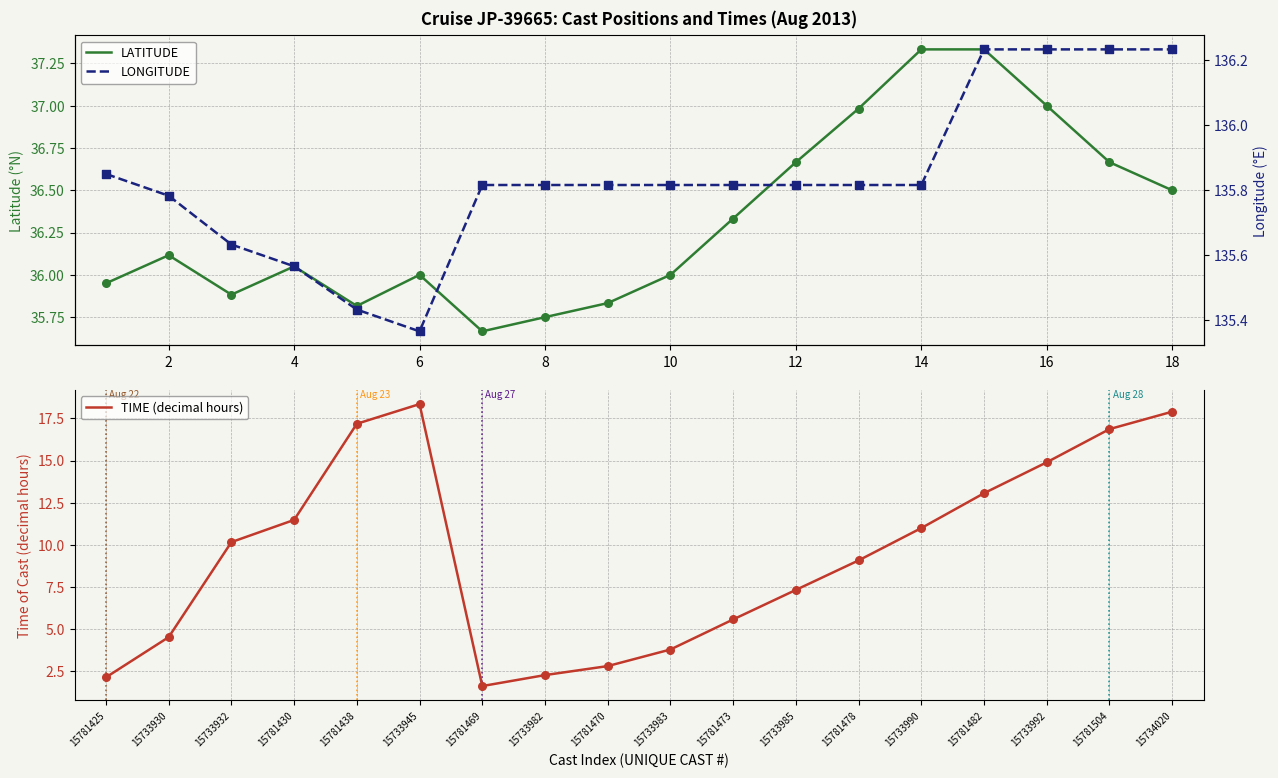

Which series has the largest total across all categories?

LONGITUDE